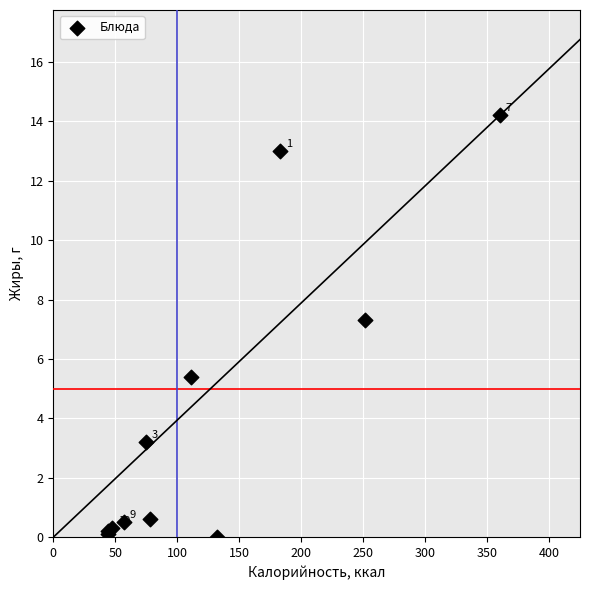

What Y value in the scatter plot is closest to 7?

7.3